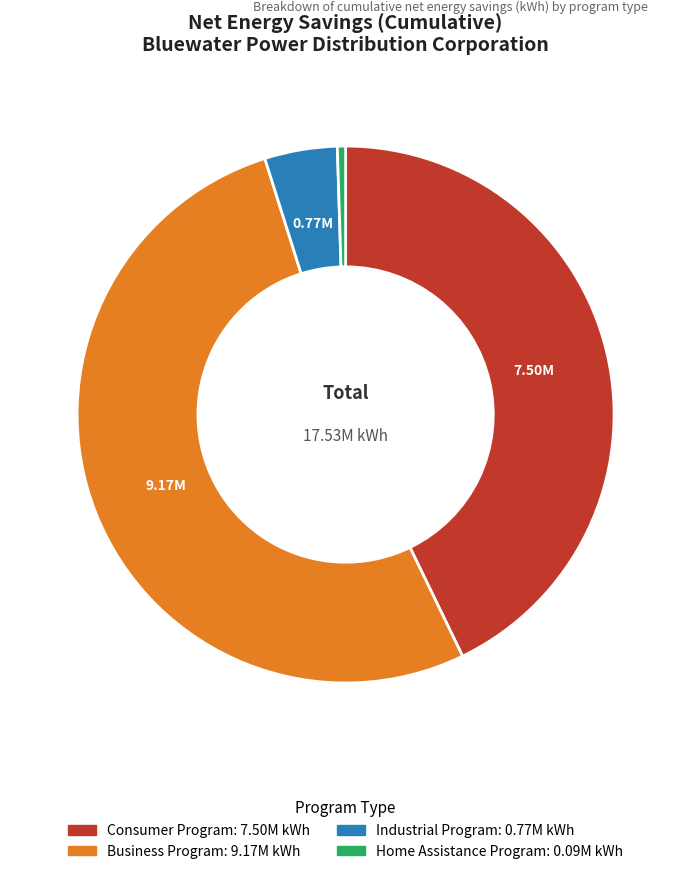

Is there any slice that represents more than half of the pie?

Yes